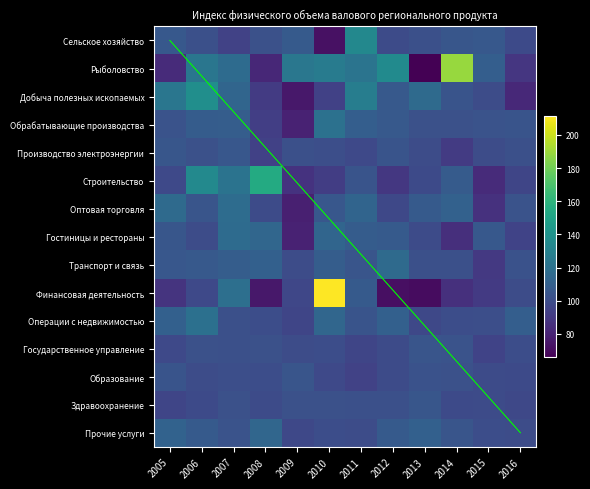

What is the sum of the Транспорт и связь values at 2008 and 2007?

219.7